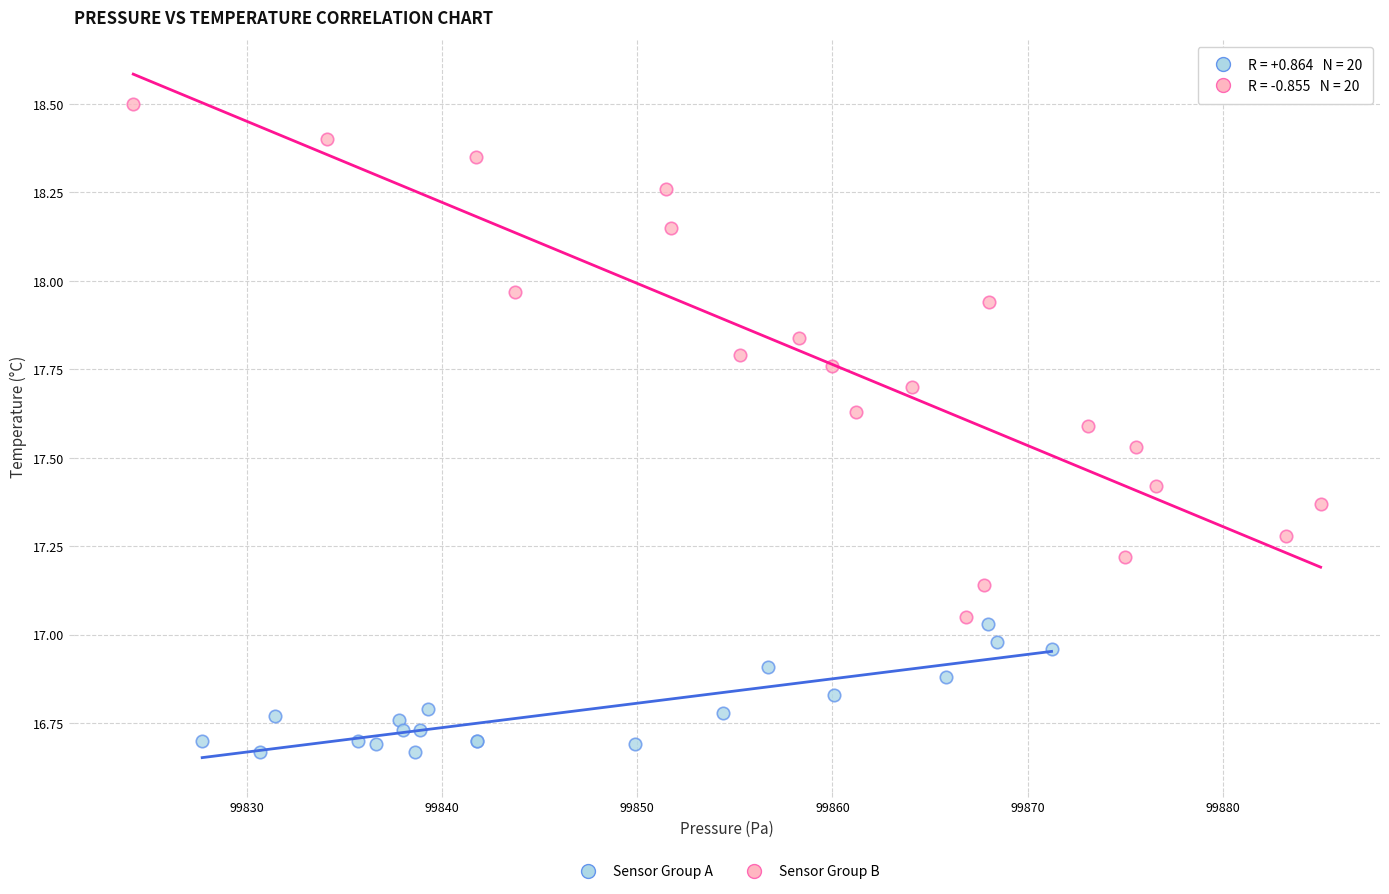

Which series has the widest spread of Y values?

Sensor Group B